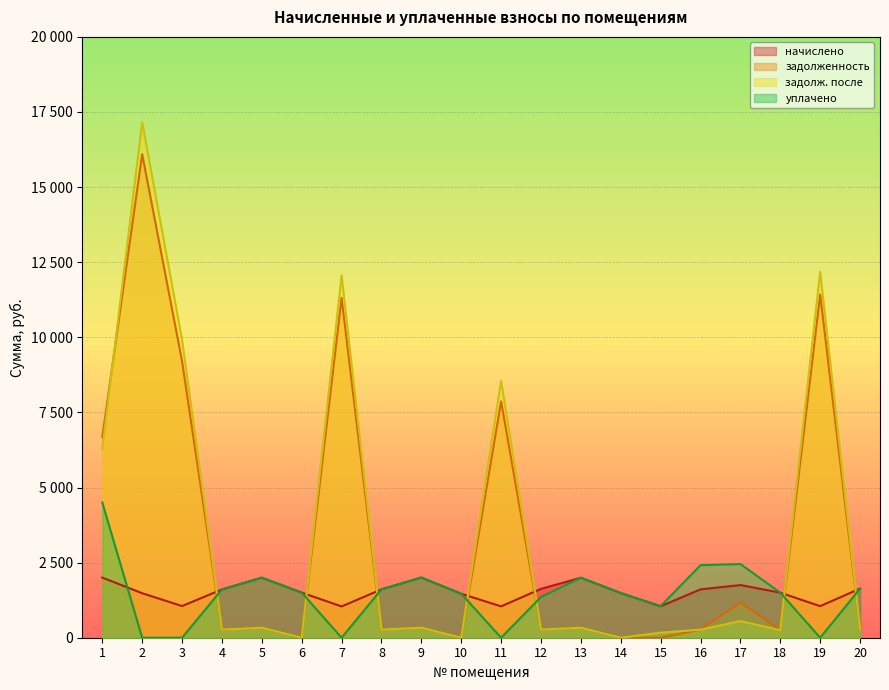

Reading left to right, extract all data points from this chart.

начислено: 2001.3	1480.4	1053.7	1606.9	1999.4	1501.3	1040.5	1609.7	2003.5	1464.1	1043.5	1626.5	1996.9	1486.3	1046.7	1609.7	1752.9	1499.8	1050.7	1635.2
задолженность: 6680.2	16097.7	9204.0	267.8	333.2	0.0	11314.2	268.3	333.9	0.0	7869.1	271.1	332.8	0.0	0.0	268.3	1177.7	250.0	11425.1	272.5
задолж. после: 6286.0	17157.1	9916.8	267.8	333.2	0.0	12058.8	268.3	333.9	0.0	8547.6	271.1	332.8	0.0	168.3	268.3	554.7	249.3	12177.0	272.5
уплачено: 4500.0	0.0	0.0	1606.9	1999.4	1501.3	0.0	1609.7	2003.5	1464.1	0.0	1355.5	1996.9	1486.3	1051.5	2414.6	2452.6	1500.4	0.0	1635.2